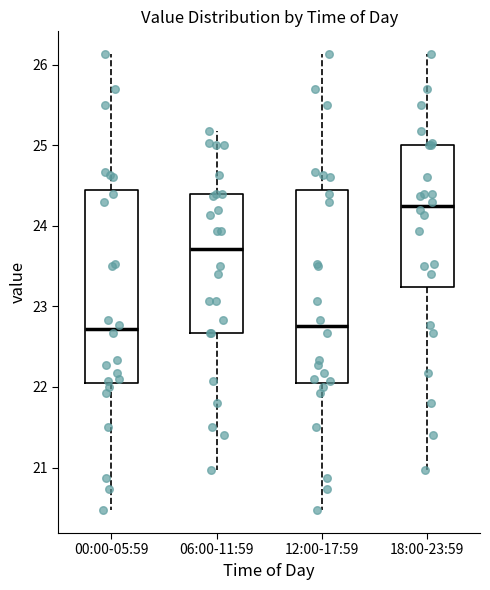

Where does the median line of the box for 06:00-11:59 sit on the y-axis? The values are not printed on the chart, so give them approximately, as read against the axis.

23.7